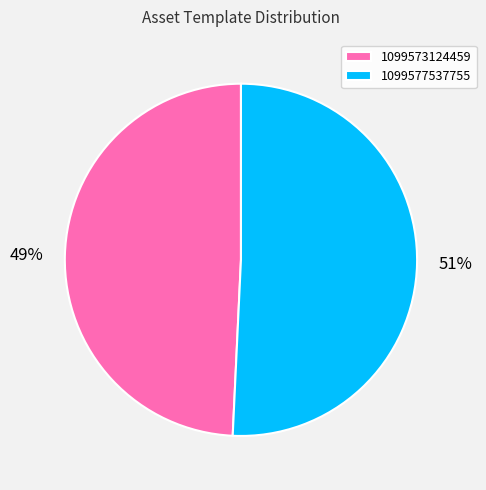

To the nearest percent, what is the average slice percentage?

50%